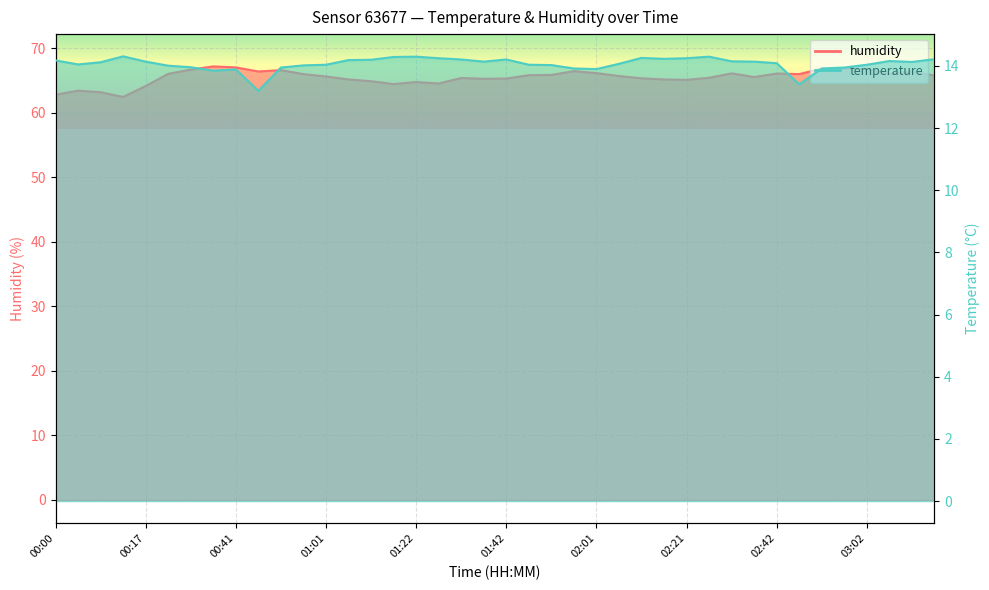

At how many categories does at least one series exceed 59?

40